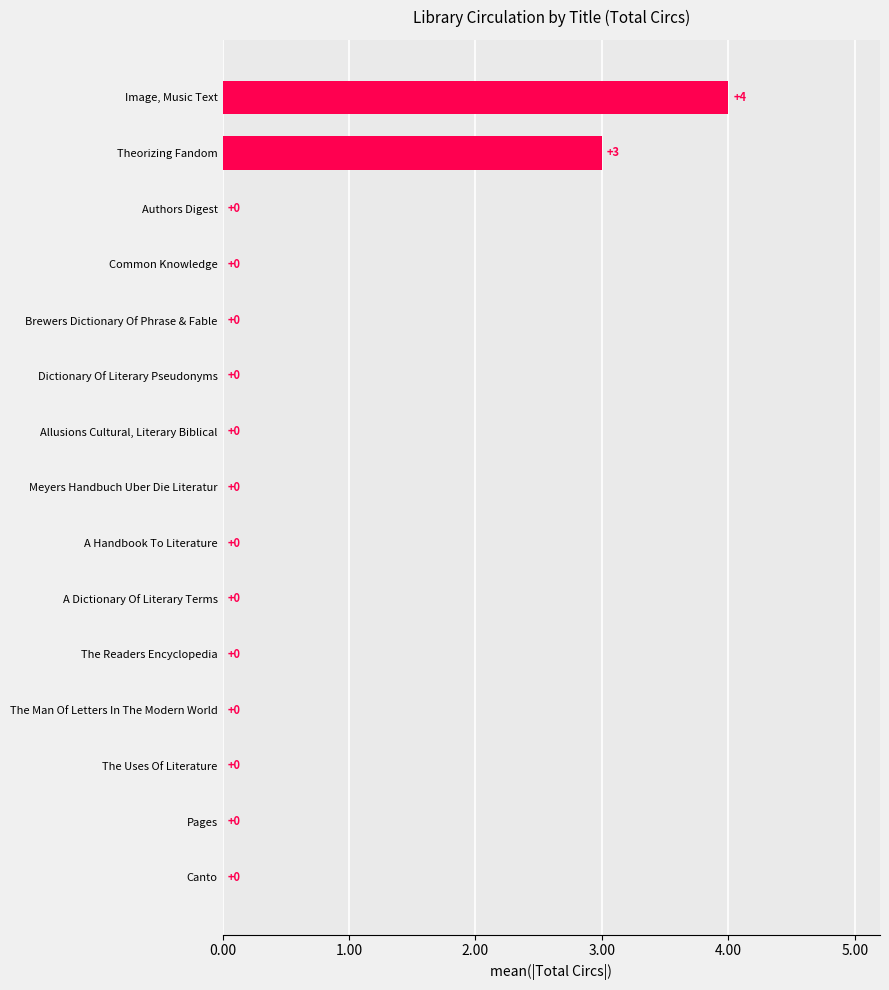

How many values are between 0 and 1?

13